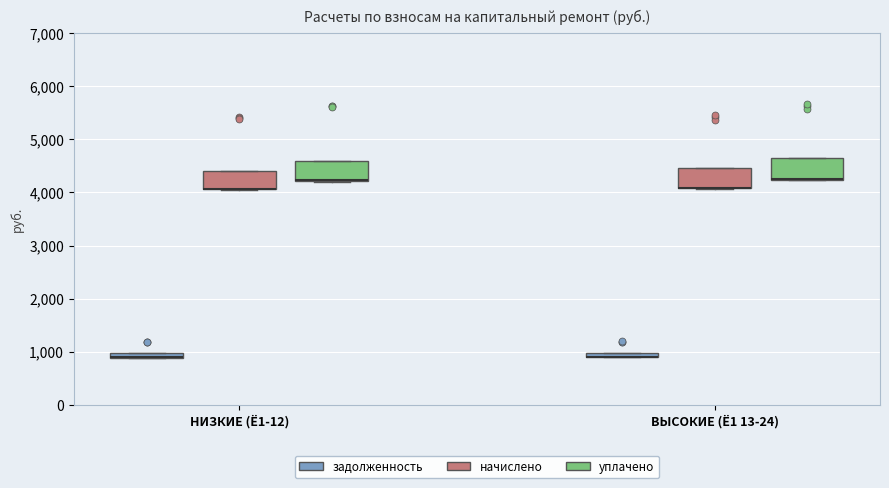

Where is the upper edge of the box for НИЗКИЕ (Ё1-12) (уплачено) on the y-axis? The values are not printed on the chart, so give them approximately, as read against the axis.

4600